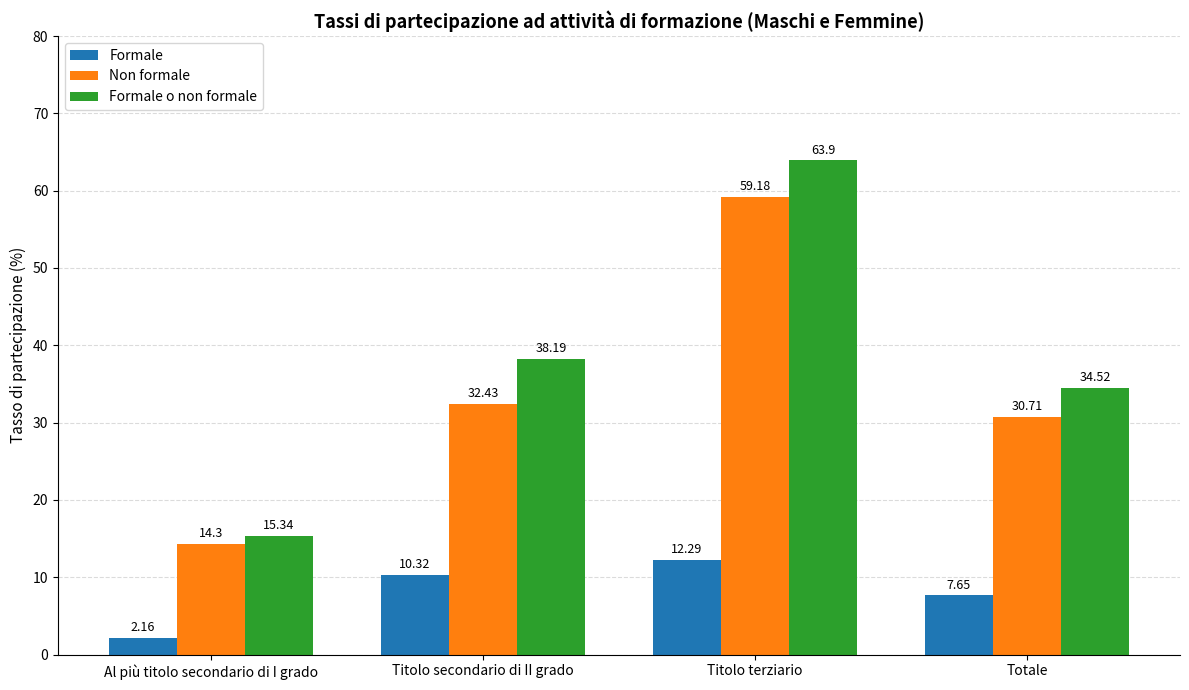

What is the lowest value of the Non formale series?

14.3